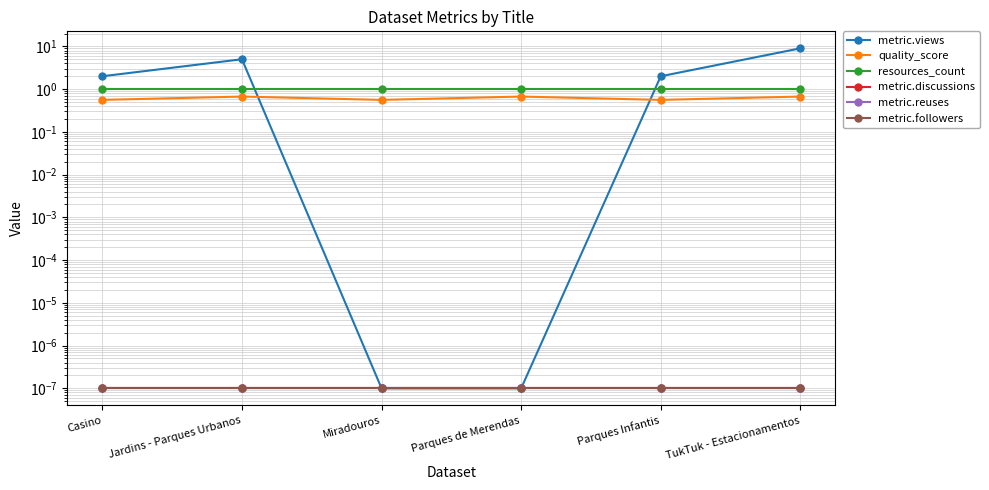

At how many categories does at least one series exceed 3?

2